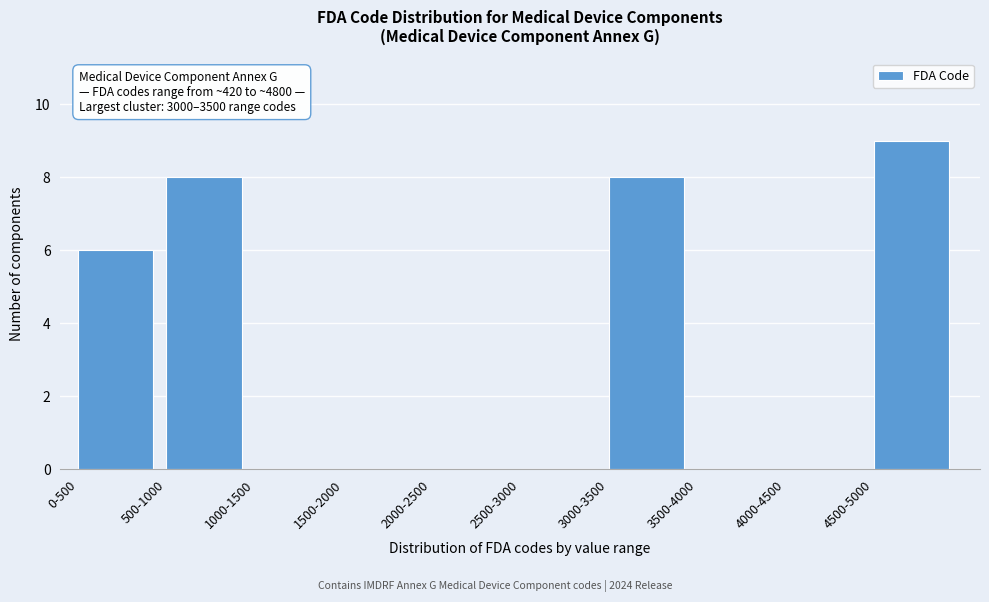

Reading left to right, transcribe all the data shown in this chart.

0-500=6	500-1000=8	1000-1500=0	1500-2000=0	2000-2500=0	2500-3000=0	3000-3500=8	3500-4000=0	4000-4500=0	4500-5000=9